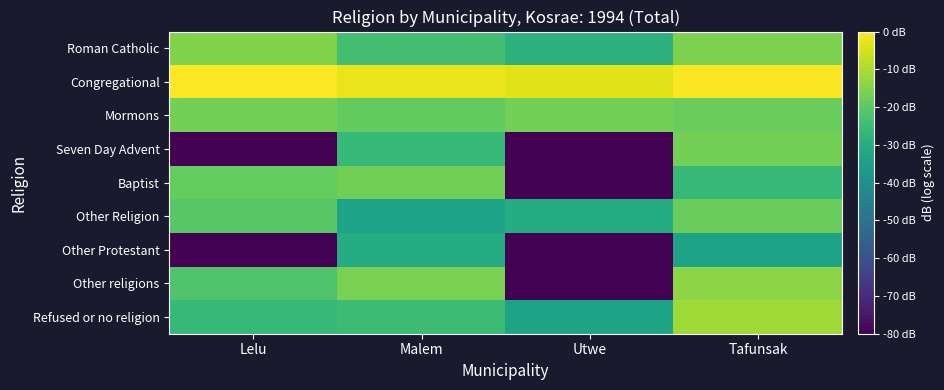

Rank the series at Lelu from highest to lowest value.

Congregational, Roman Catholic, Mormons, Baptist, Other Religion, Other religions, Refused or no religion, Seven Day Advent, Other Protestant